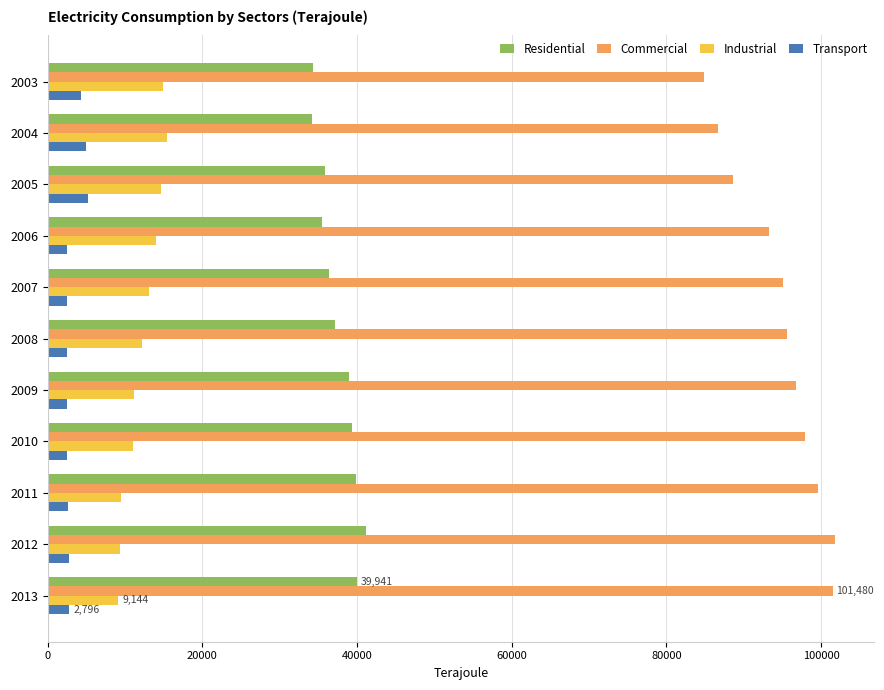

How many data points in Transport are less than 2609?

5